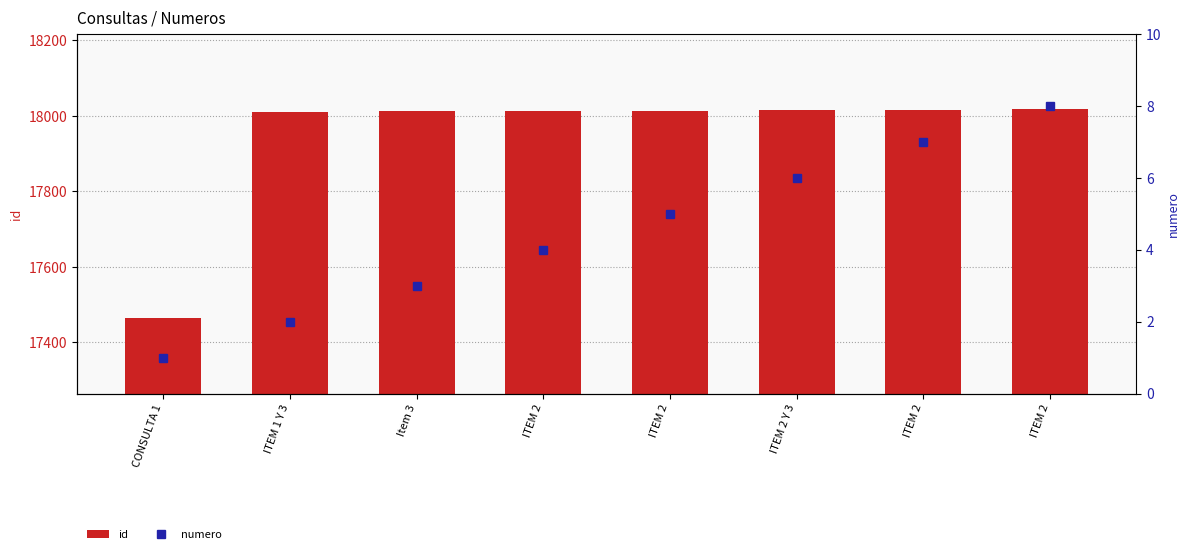

Which category has the lowest value in the numero series?

CONSULTA 1